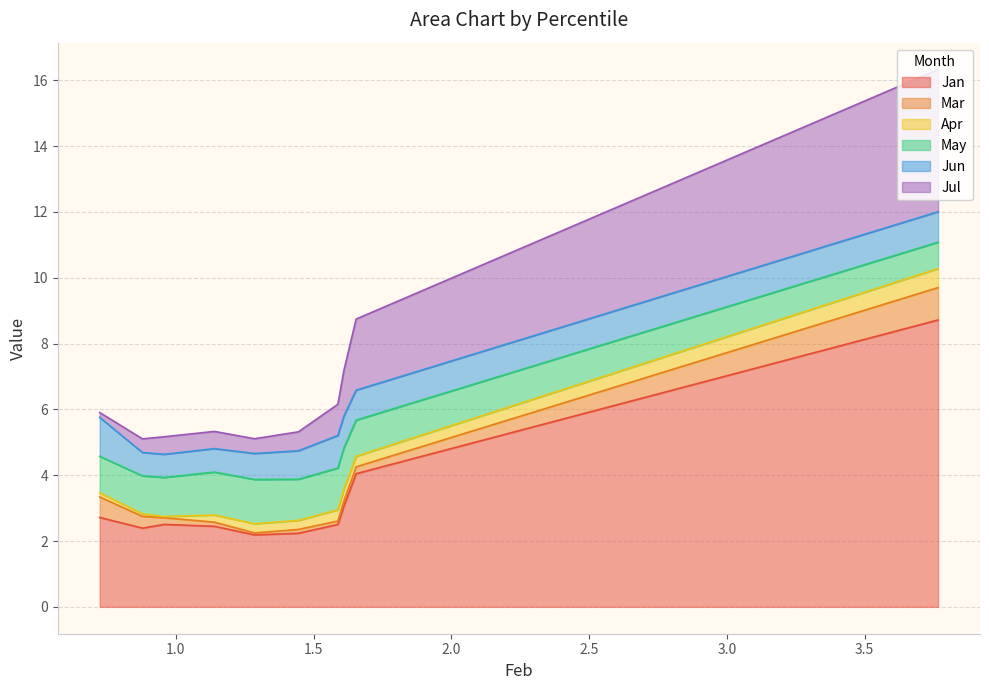

Which series has the largest range (max minus min)?

Jan